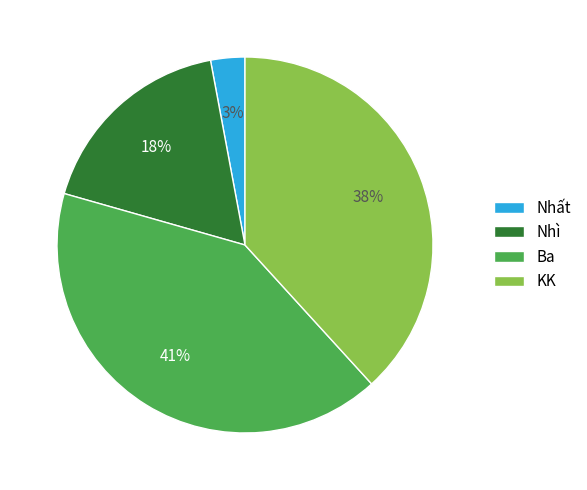

Rank the categories by value from lowest to highest.

Nhất, Nhì, KK, Ba